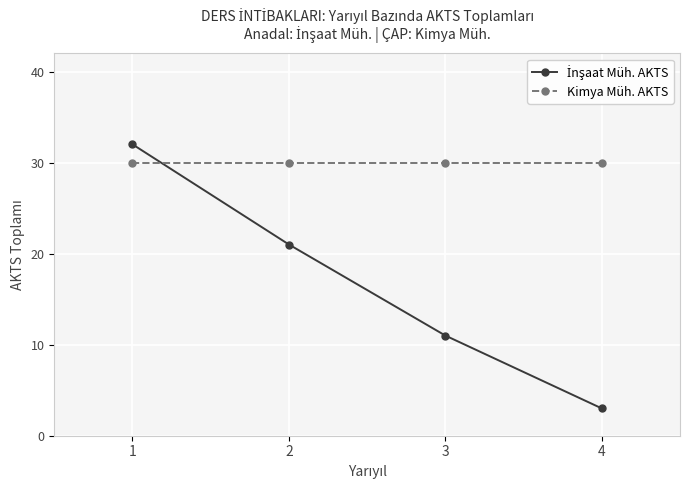

How many series are shown in this chart?

2